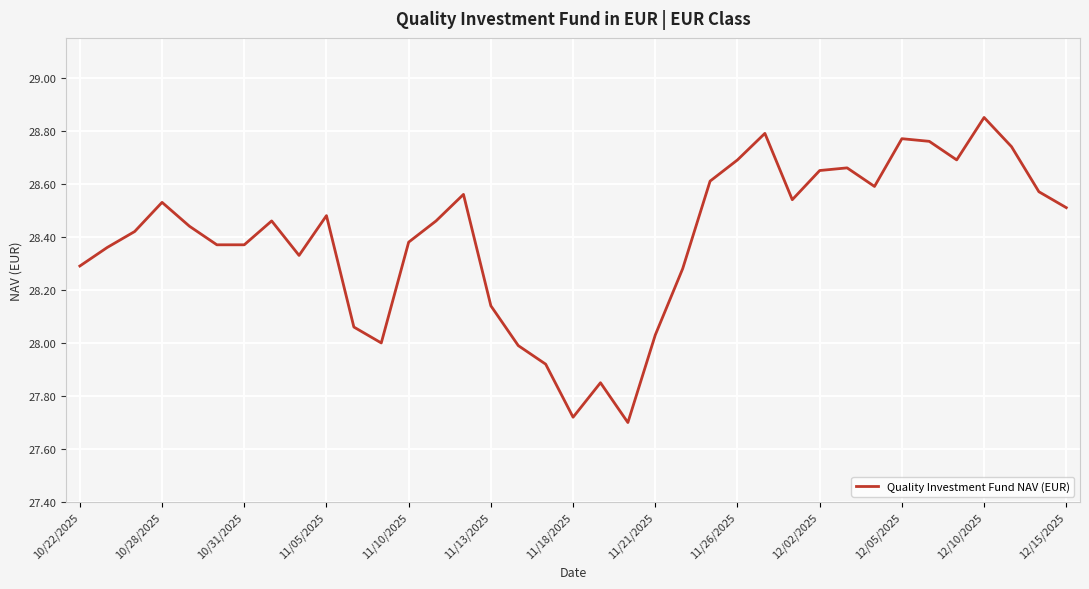

Does the chart display data point markers on the line(s)?

No